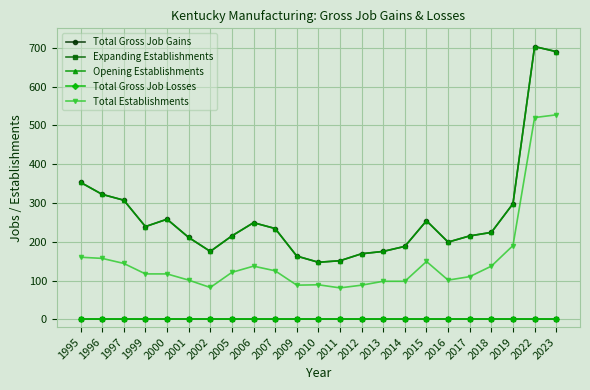

Is the value of Total Establishments at 2006 greater than the value of Opening Establishments at 2001?

No